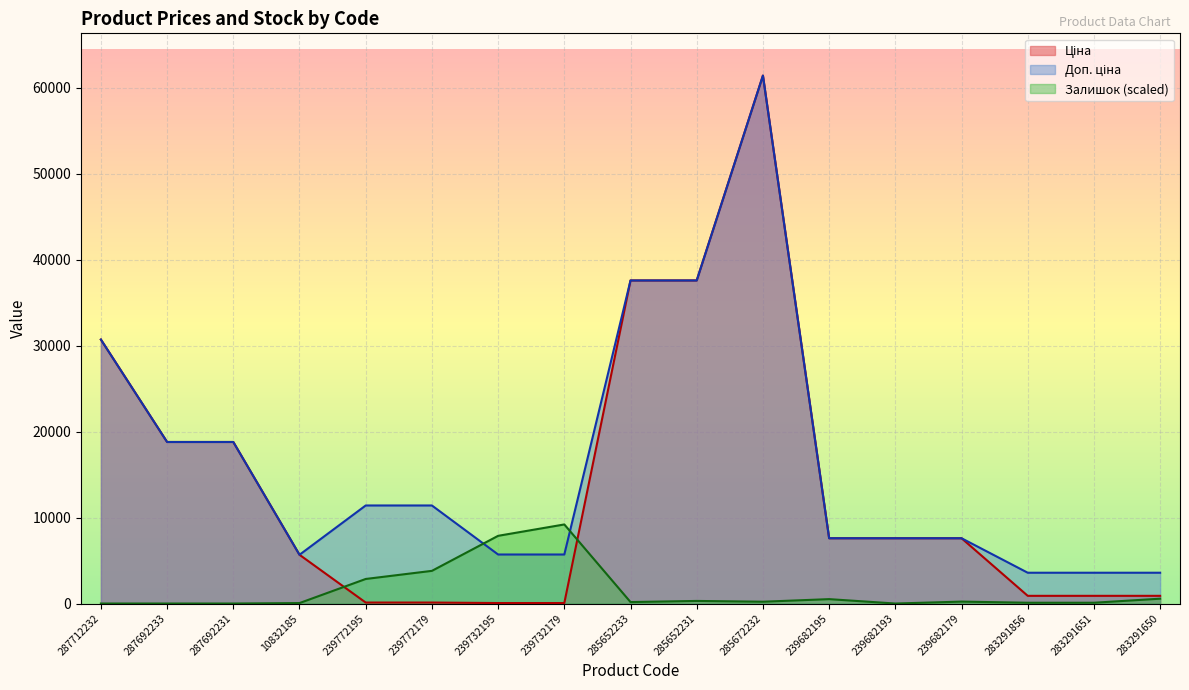

How many interior local peaks does the Доп. ціна series have?

1